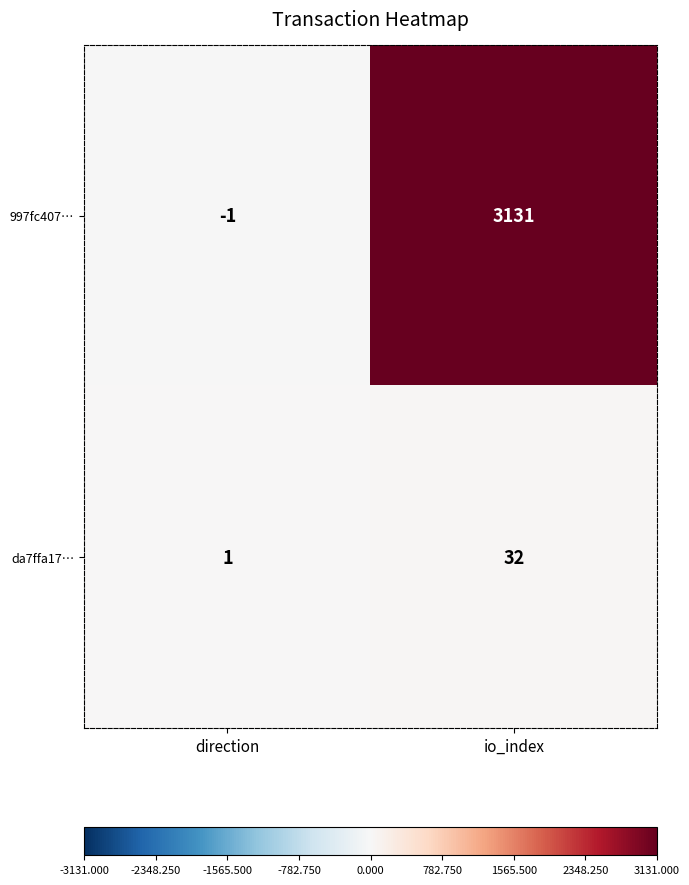

What is the difference between the da7ffa17… values at direction and io_index?

31